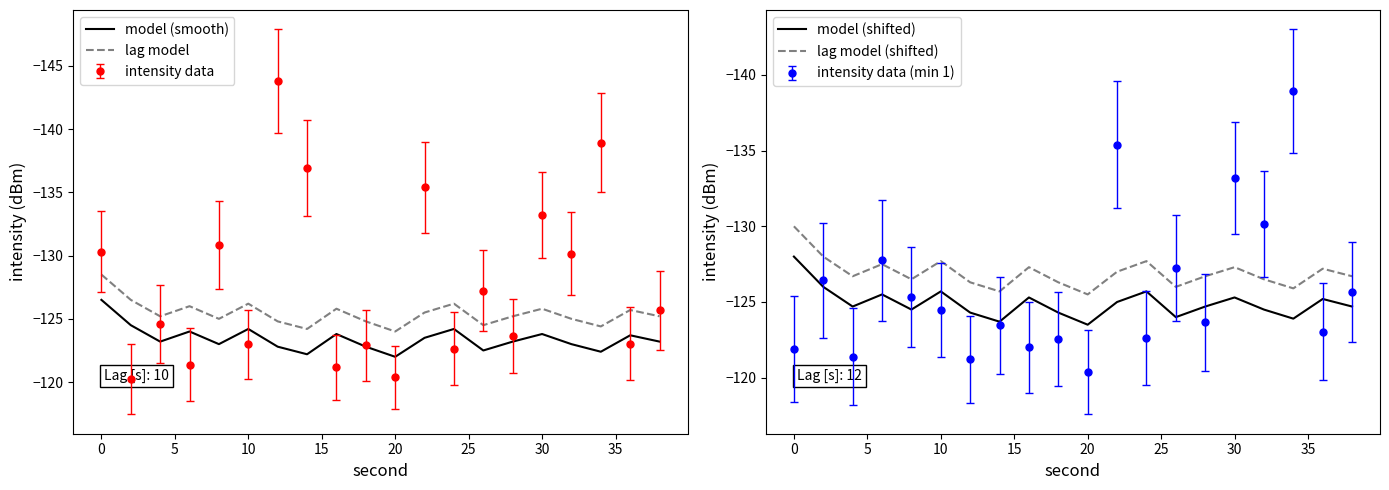

True or false: model (shifted) has more than 0 points higher than both neighbors.

True